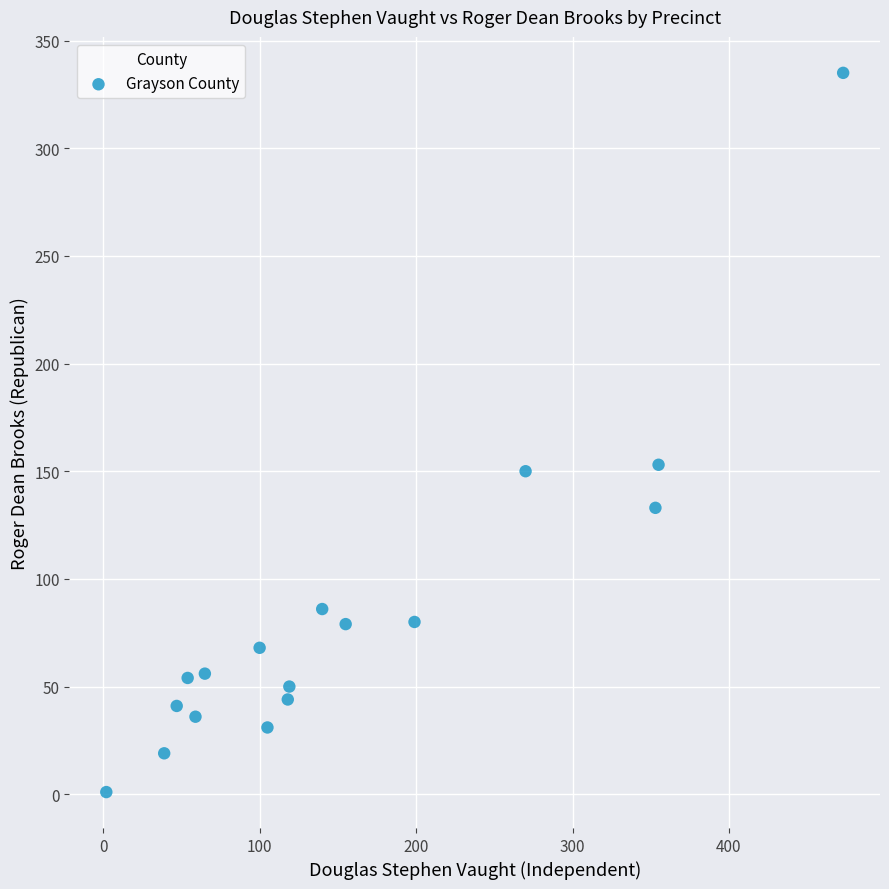

What is the range of X values (max minus min)?

471